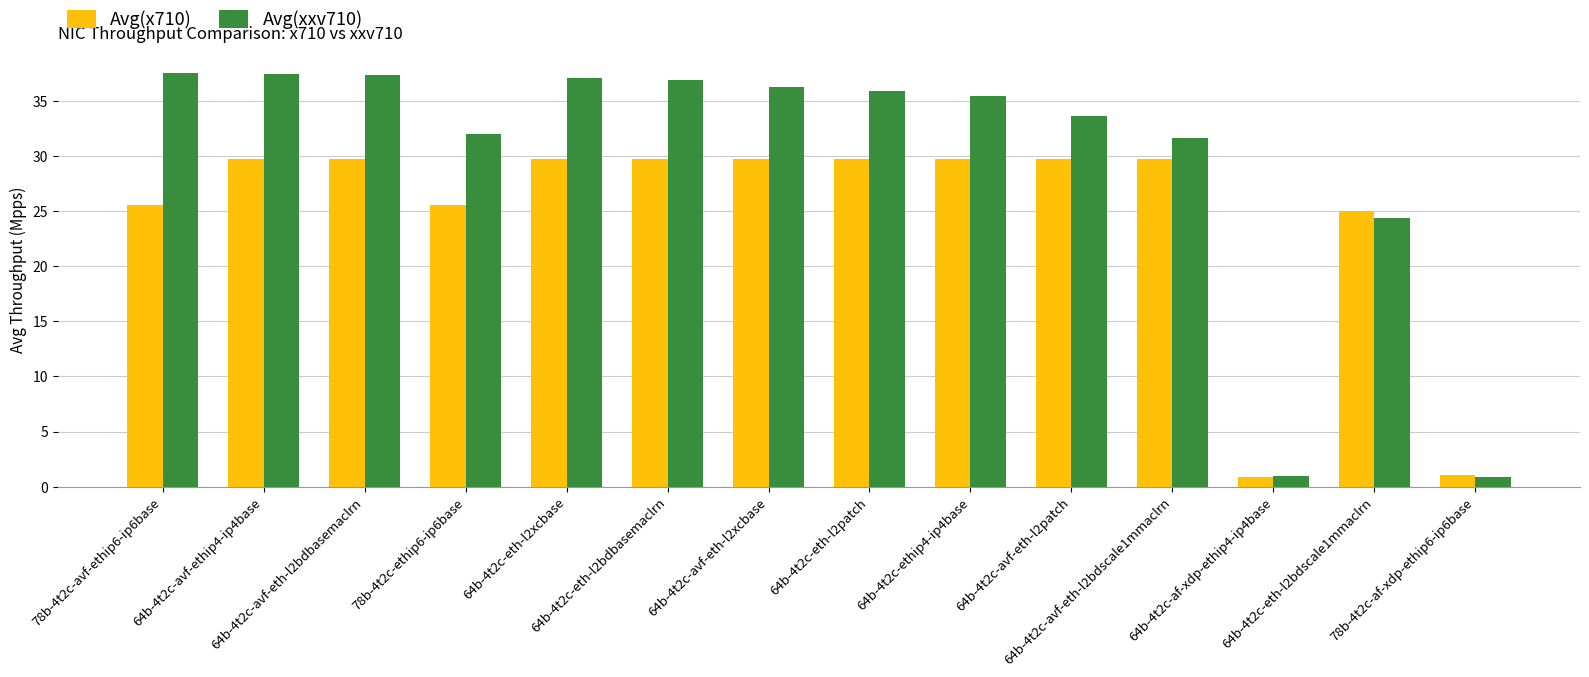

What is the value of the Avg(xxv710) bar at the 13th from the left?

24.4